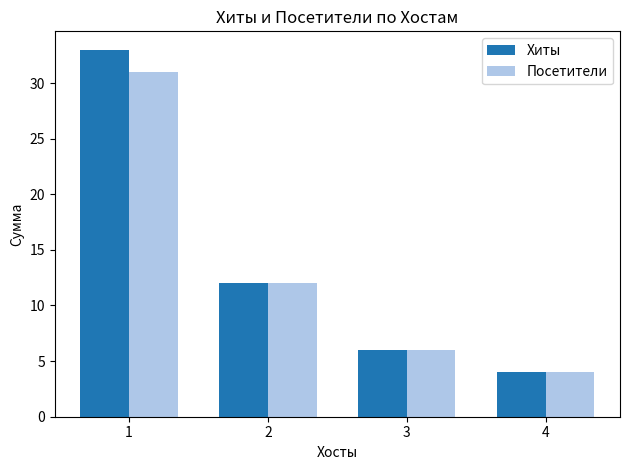

Reading left to right, extract all data points from this chart.

Хиты: 33	12	6	4
Посетители: 31	12	6	4